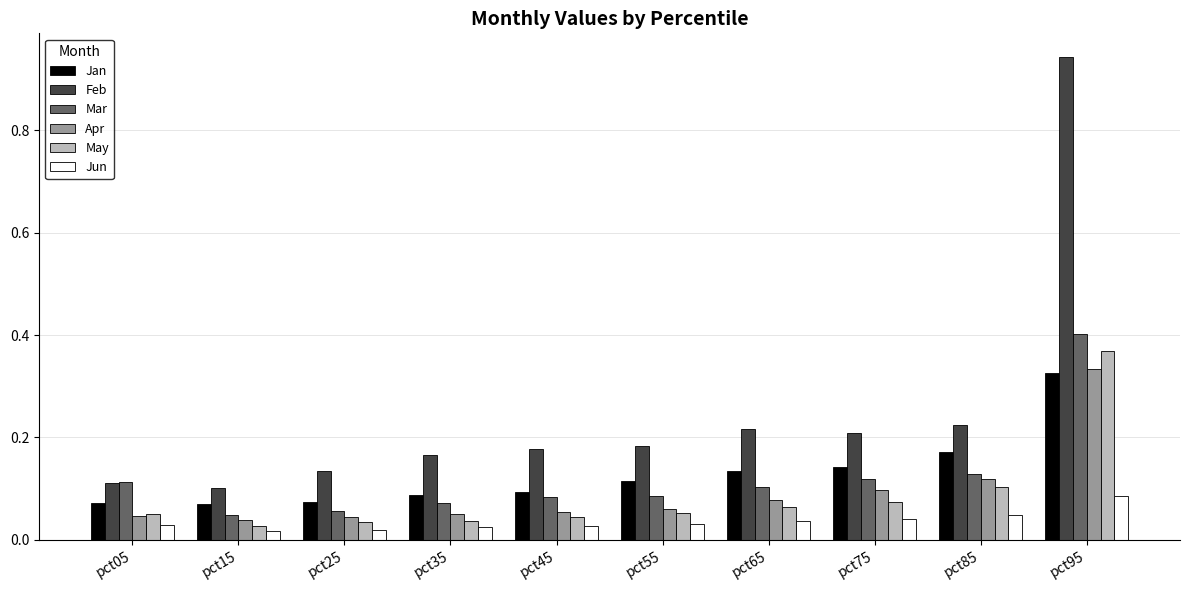

List the series in order of their peak value, highest first.

Feb, Mar, May, Apr, Jan, Jun